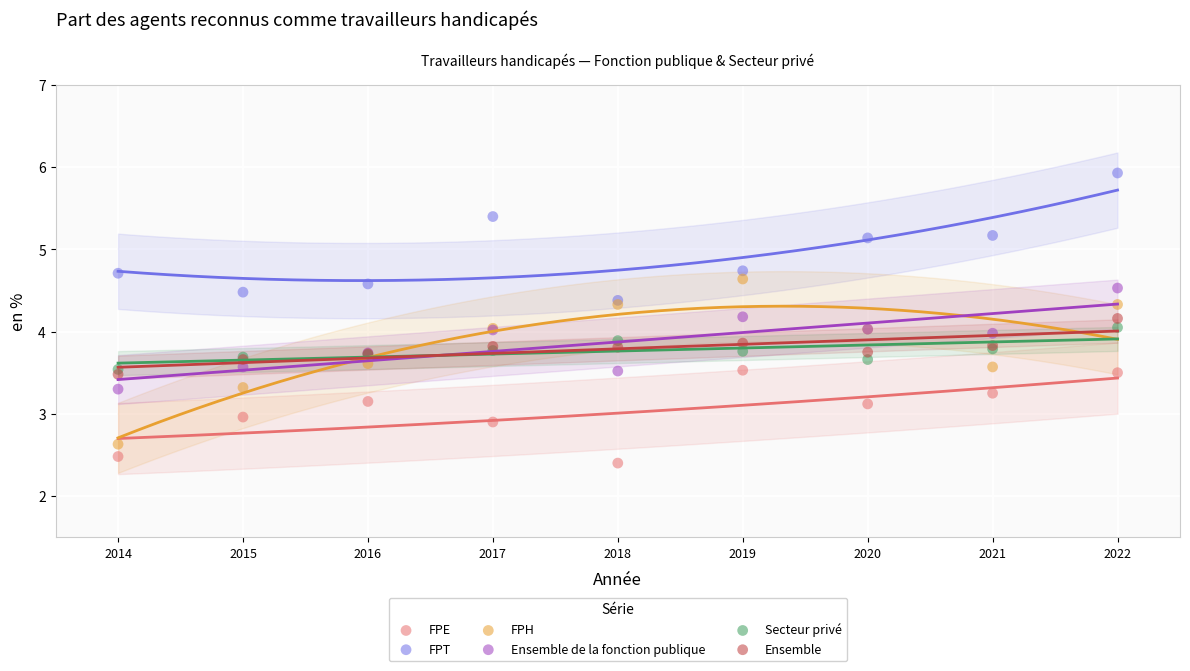

Which series contains the lowest Y value?

FPE